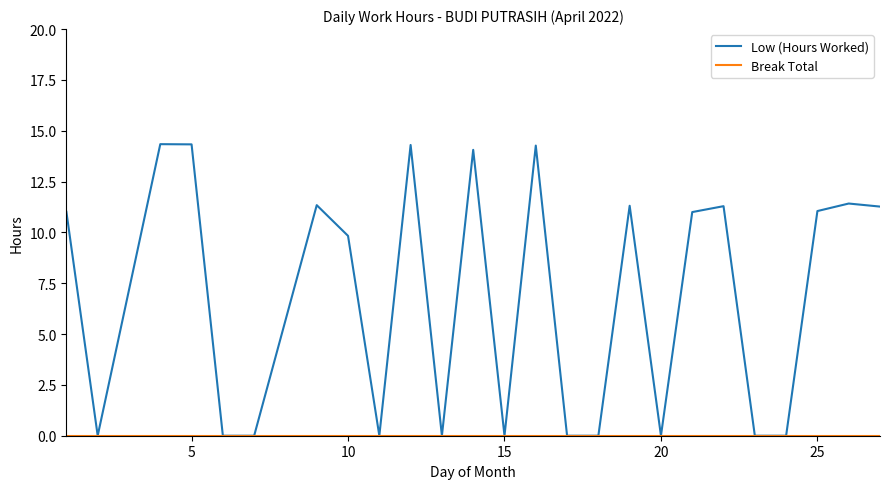

Which series has the widest spread of values?

Low (Hours Worked)